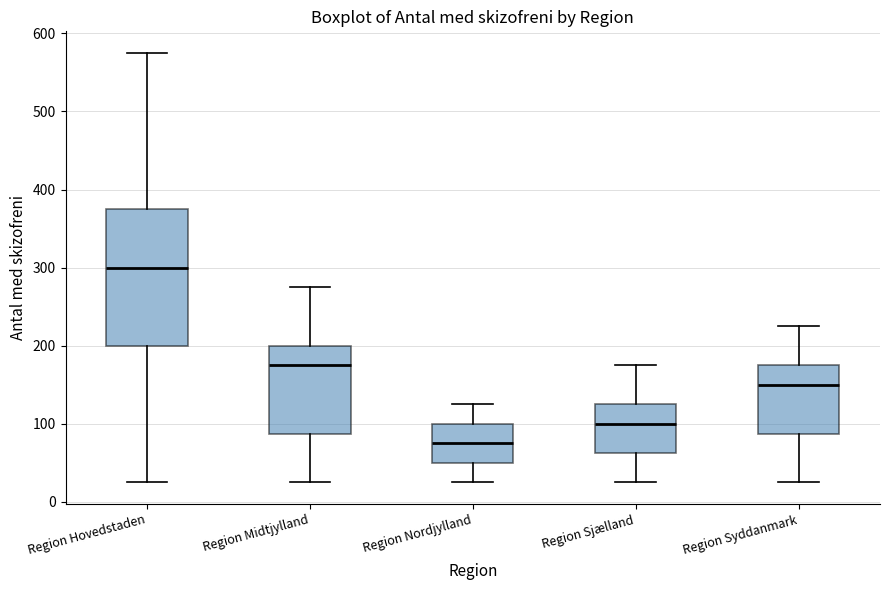

Reading left to right, read every box against the y-axis: the position of its median line, the range the box covers, and the ends of its whiskers. The values are not printed on the chart, so give them approximately, as read against the axis.

Region Hovedstaden: median 300, box 200 to 380, whiskers 30 to 580
Region Midtjylland: median 180, box 90 to 200, whiskers 30 to 280
Region Nordjylland: median 80, box 50 to 100, whiskers 30 to 130
Region Sjælland: median 100, box 60 to 130, whiskers 30 to 180
Region Syddanmark: median 150, box 90 to 180, whiskers 30 to 230